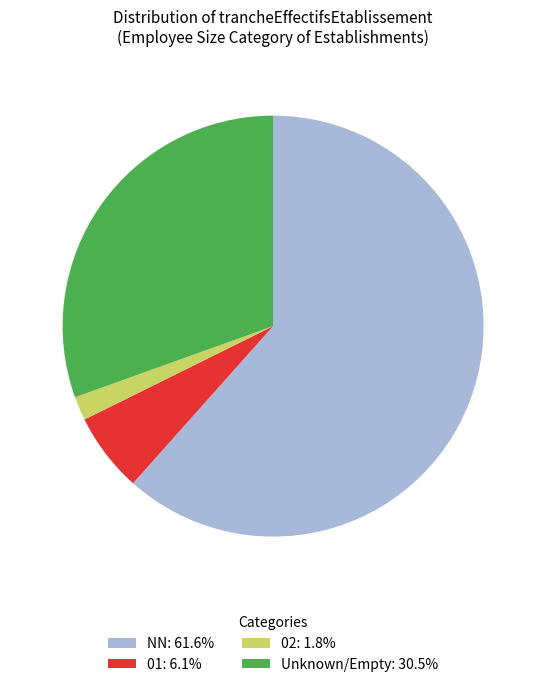

Combined, do 02: 1.8% and NN: 61.6% account for over 50%?

Yes